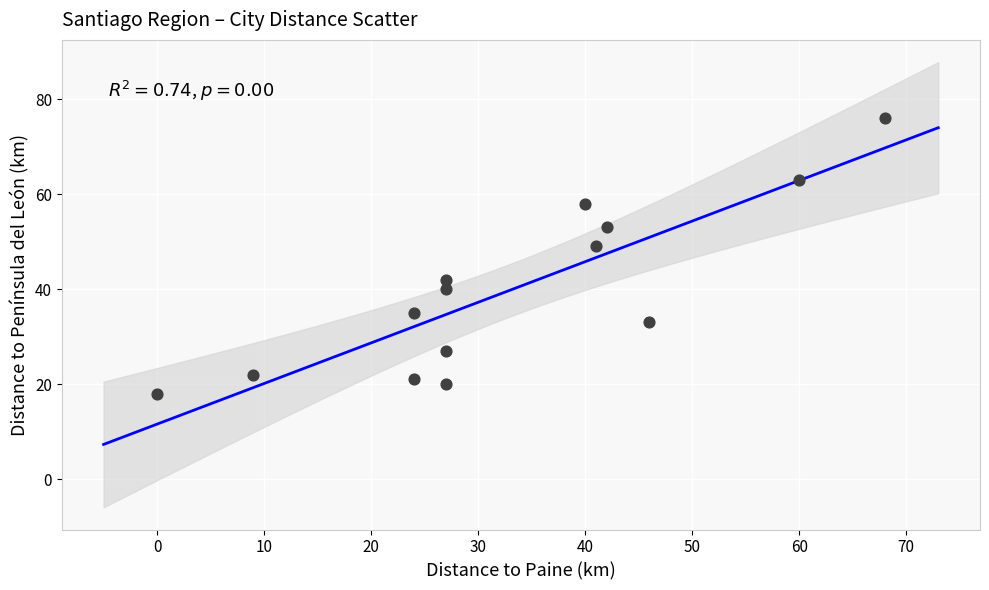

What Y value in the scatter plot is closest to 47?

49